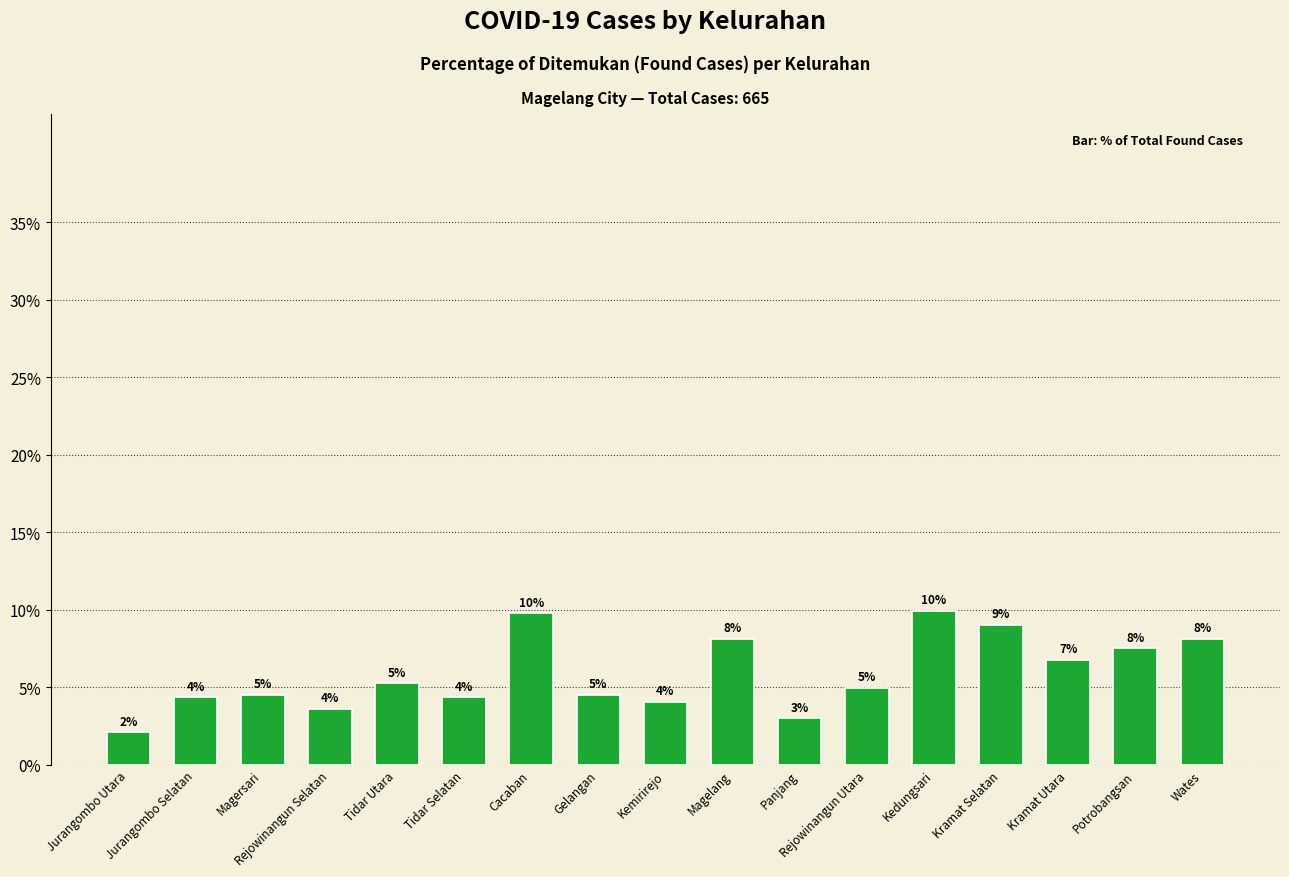

Does the chart contain any negative values?

No